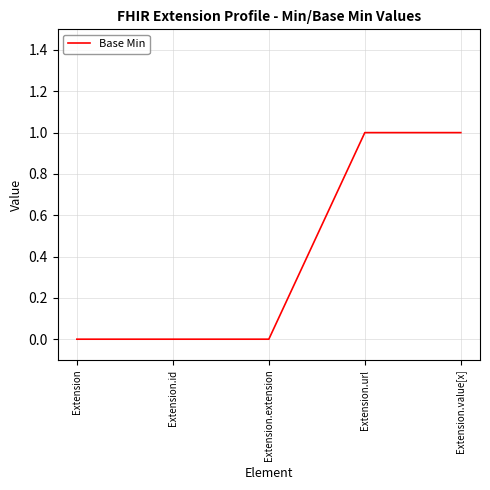

How many series are shown in this chart?

1